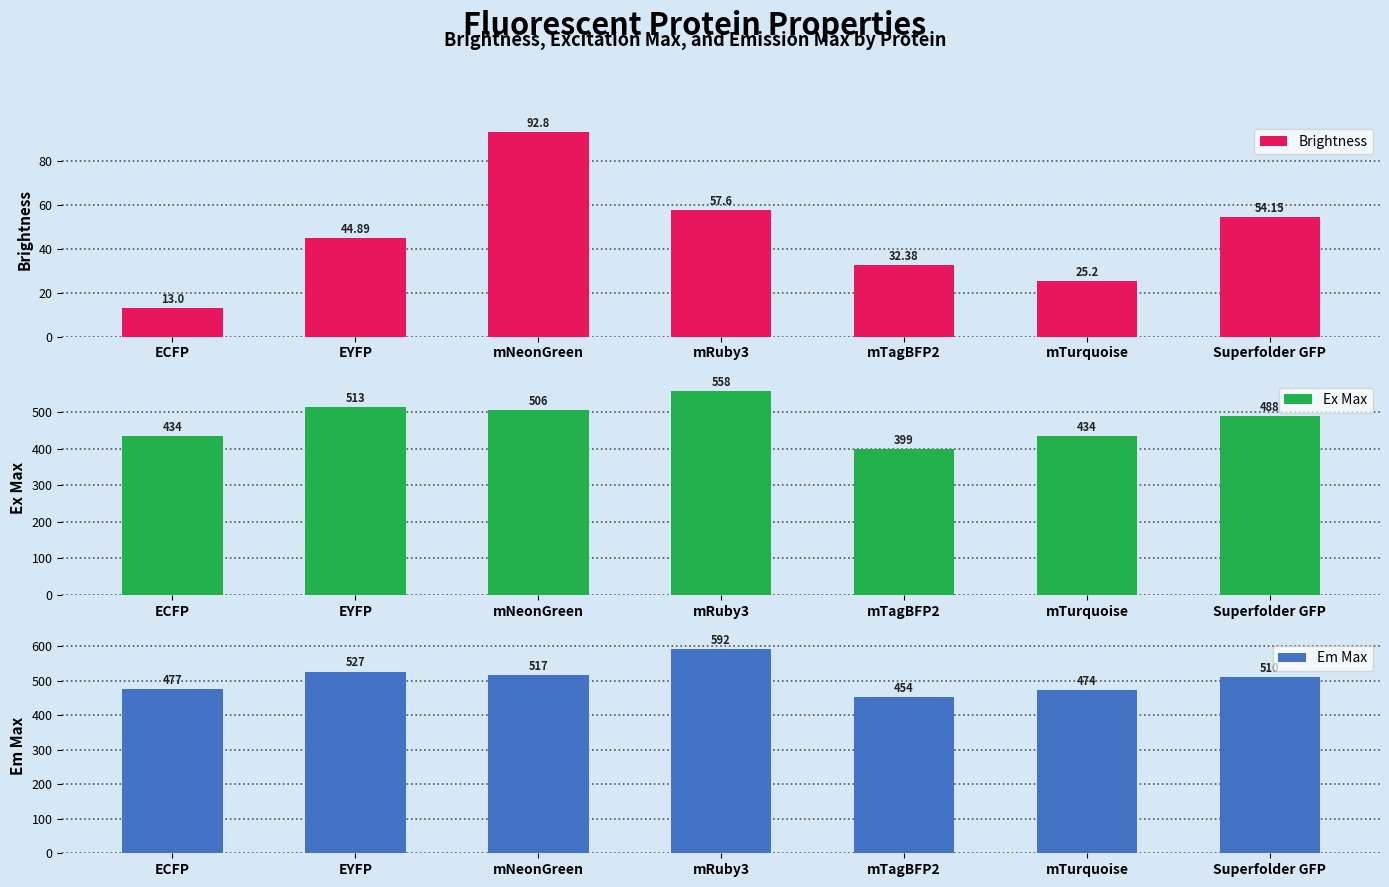

What is the value of the Brightness bar at the 5th from the left?

32.4